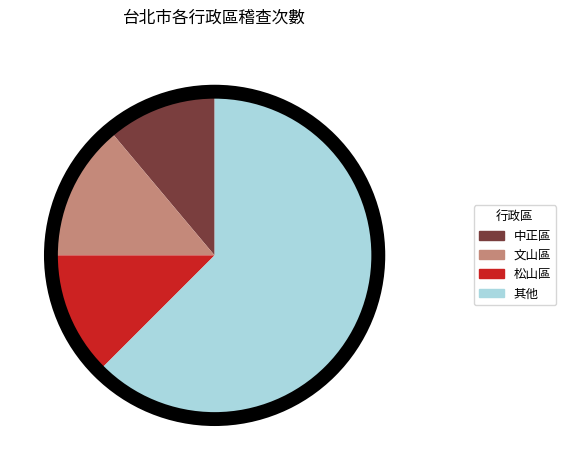

Approximately how many times larger is the value at 松山區 compared to 文山區?

0.9